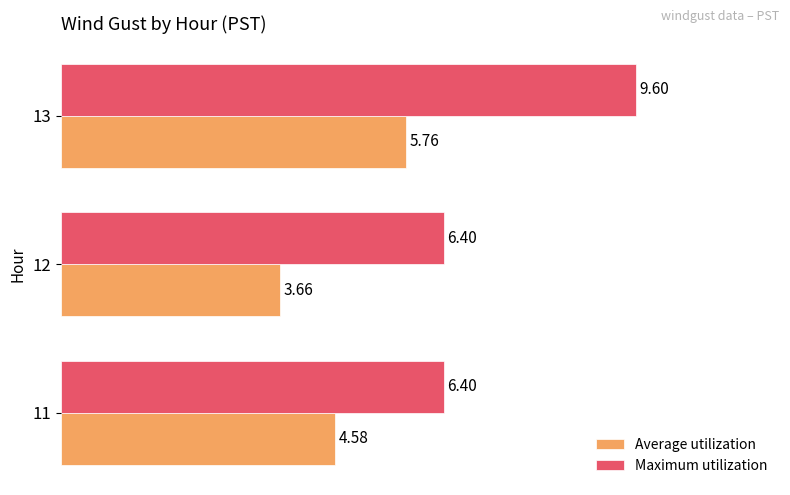

What is the highest value of the Maximum utilization series?

9.6